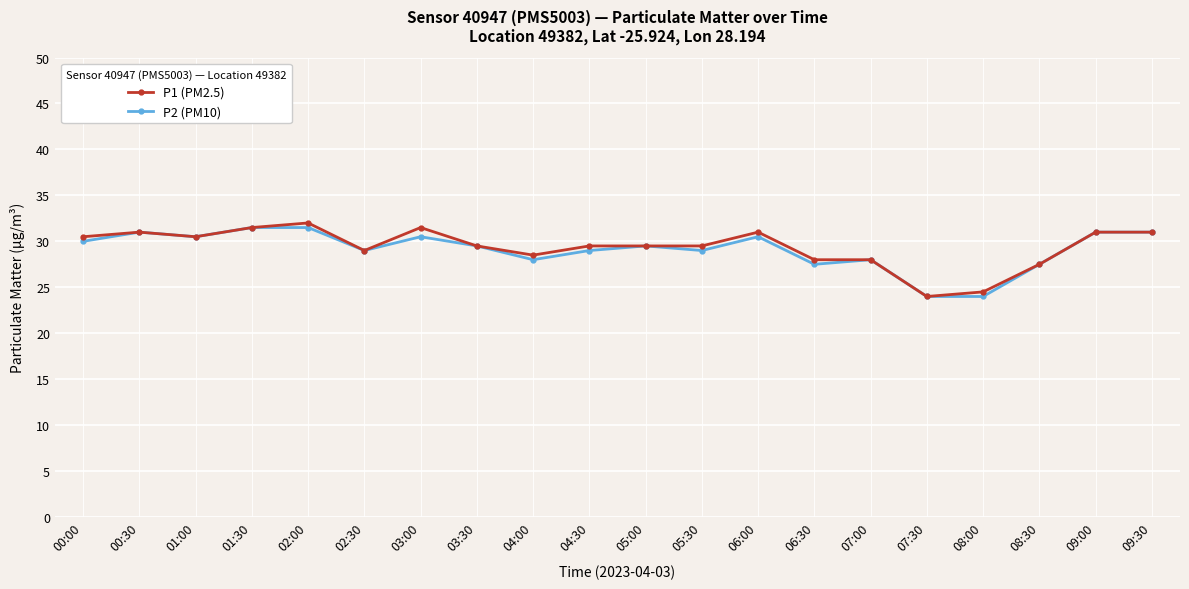

Rank the series at 00:00 from lowest to highest value.

P2 (PM10), P1 (PM2.5)